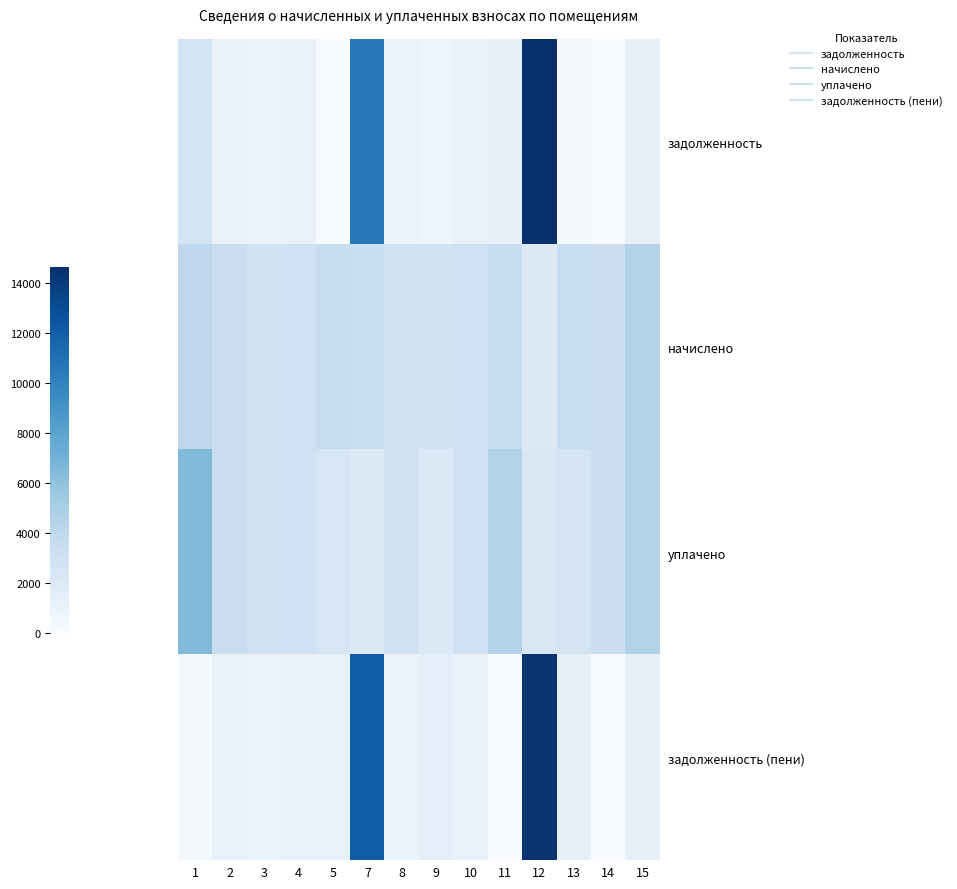

Which category has the lowest value across all series?

5